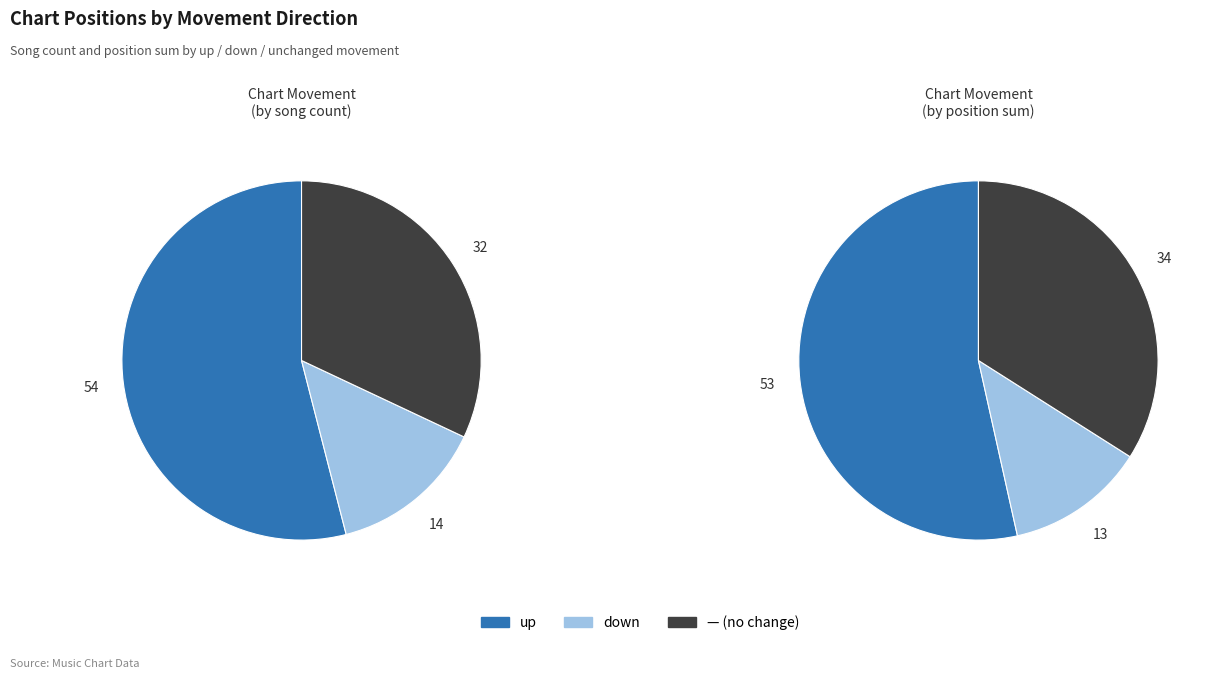

Count the number of slices in the pie.

3